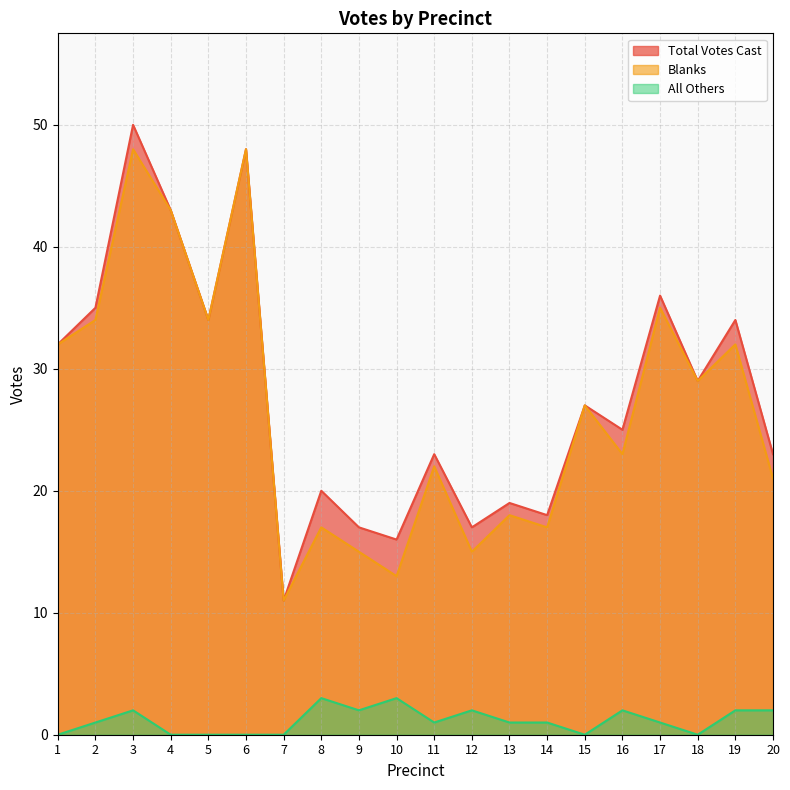

True or false: Total Votes Cast and All Others intersect in this chart.

False